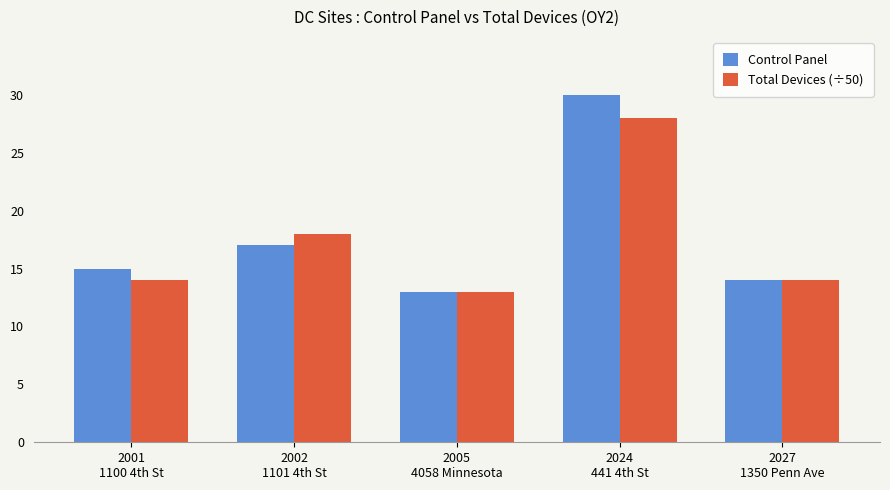

The value of Total Devices (÷50) at 2002
1101 4th St is 18. True or false?

True